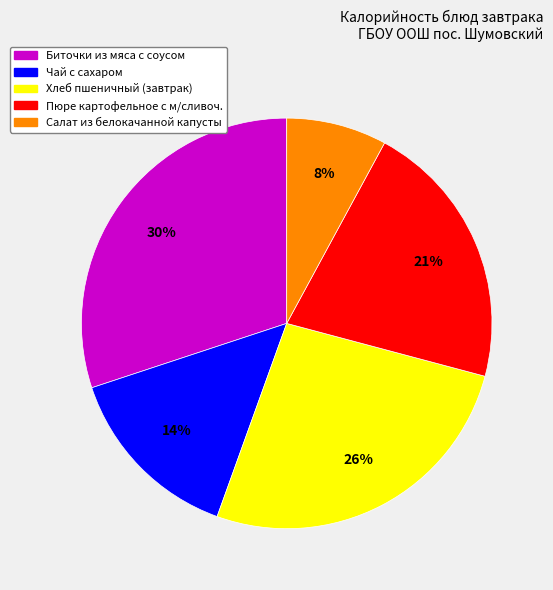

Do Хлеб пшеничный (завтрак) and Салат из белокачанной капусты together represent more than half of the pie?

No